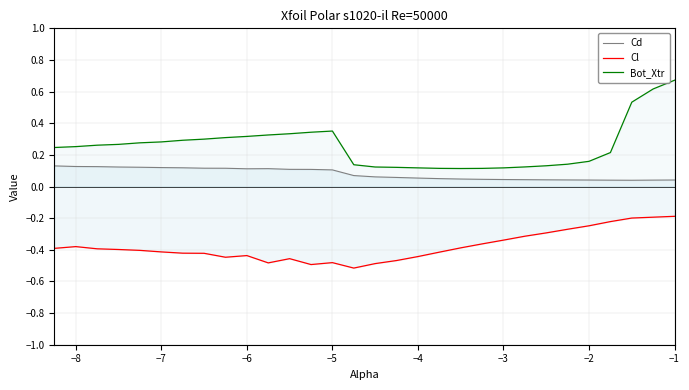

Which series has the largest range (max minus min)?

Bot_Xtr